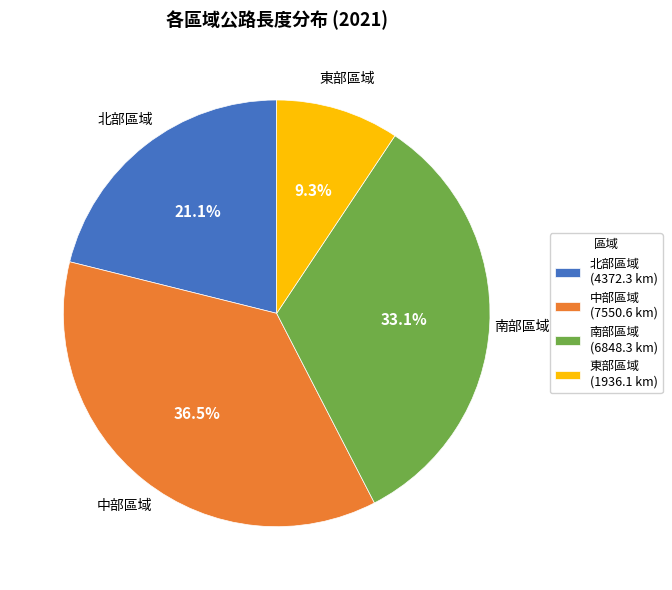

Is there any slice that represents more than half of the pie?

No